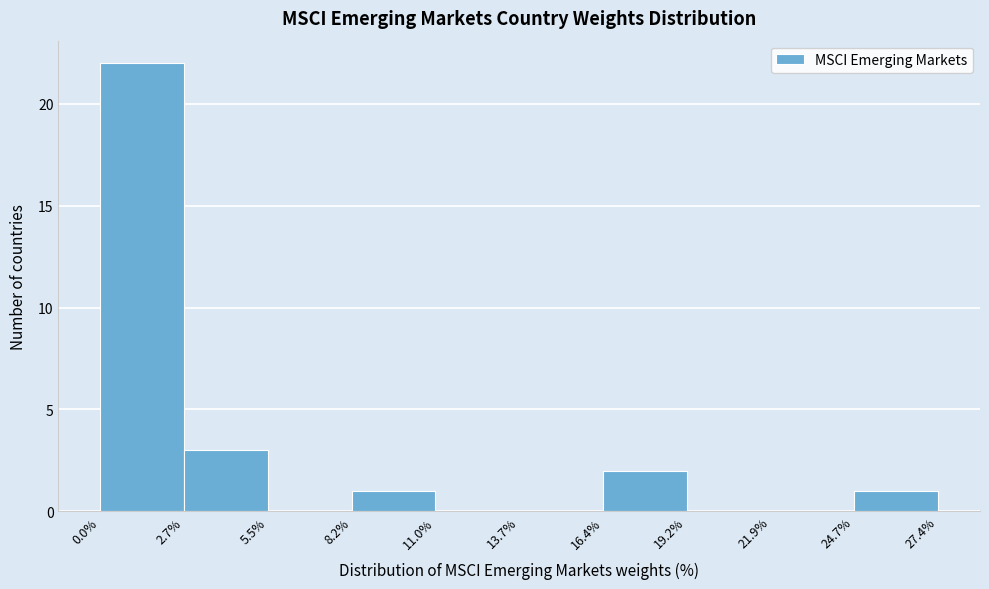

Which range on the x-axis has the tallest bar?

0.0% to 2.7%